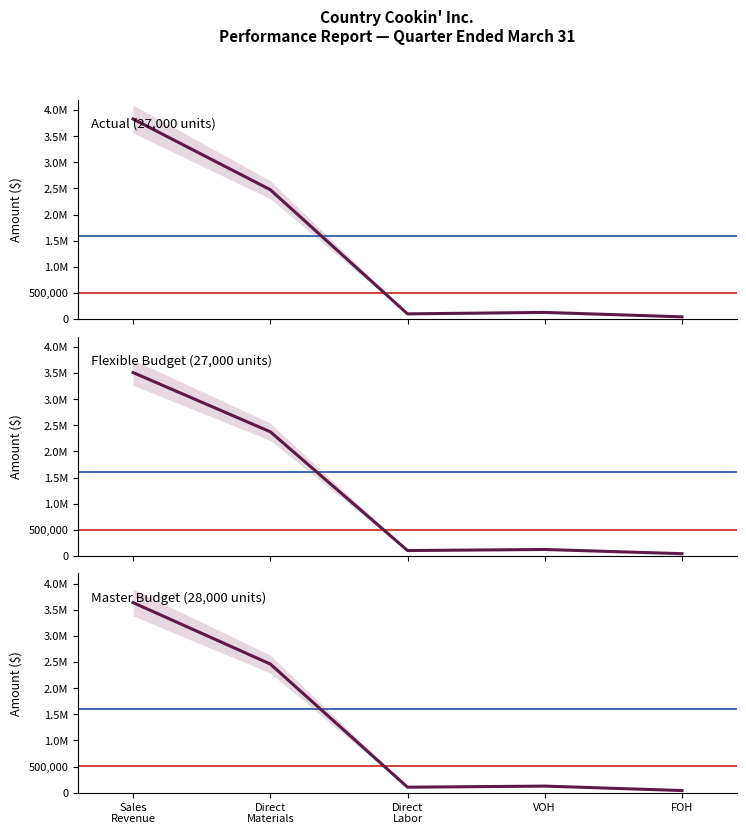

Where is the first local minimum for Flexible Budget (27,000 units)?

Direct
Labor